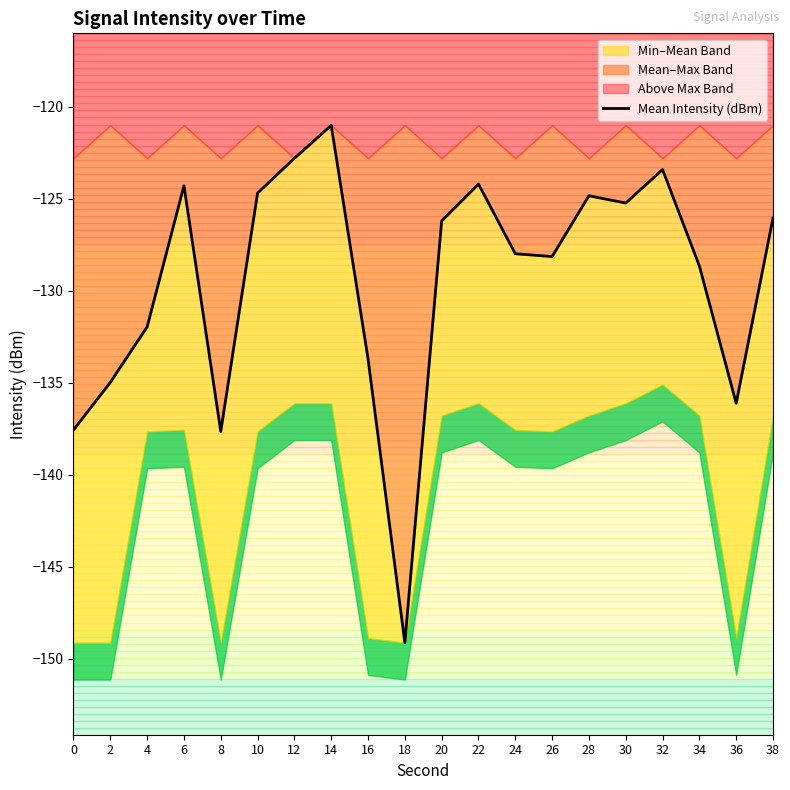

What is the average value?

-129.4